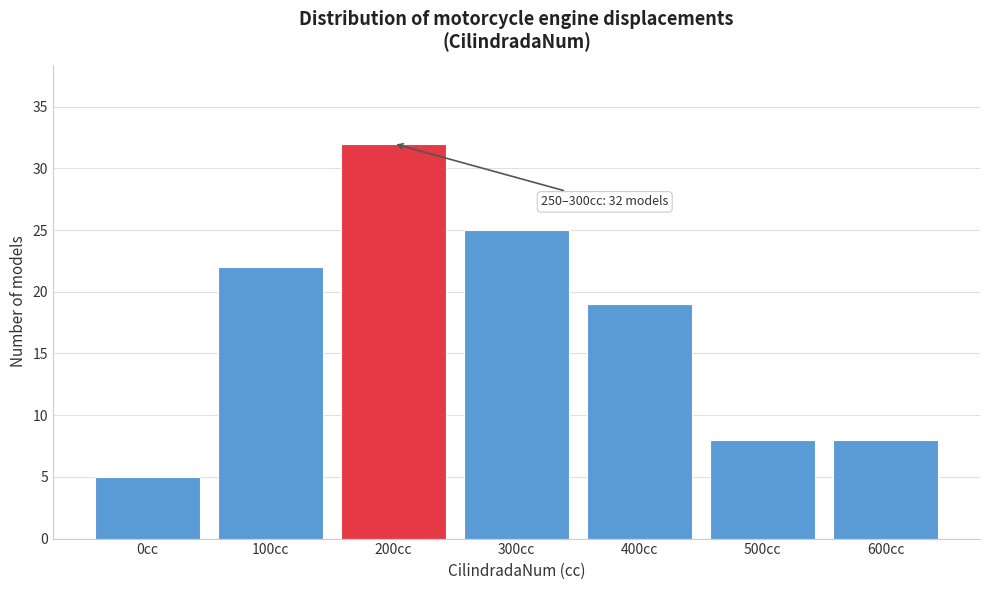

Reading left to right, list all the values displayed in this chart.

5	22	32	25	19	8	8